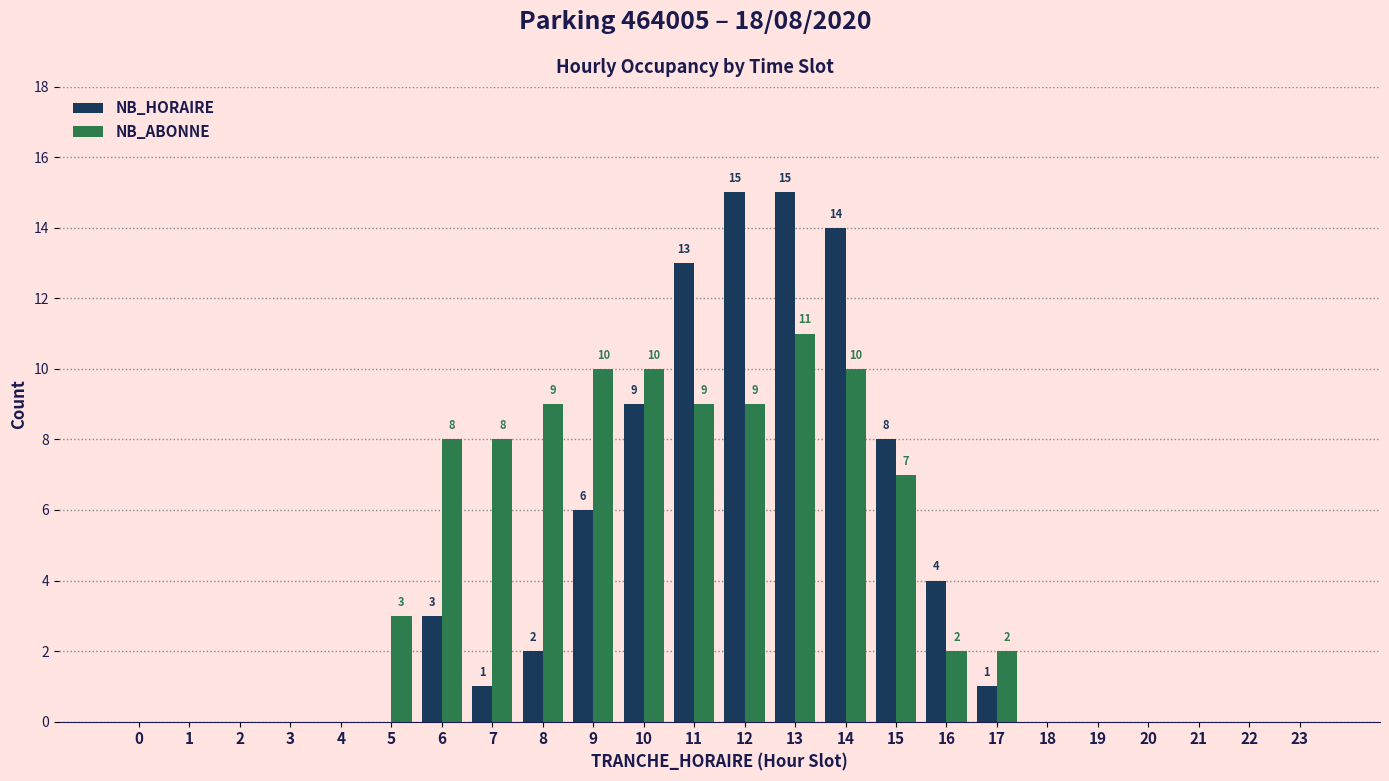

What is the sum of the NB_ABONNE values at 22 and 11?

9